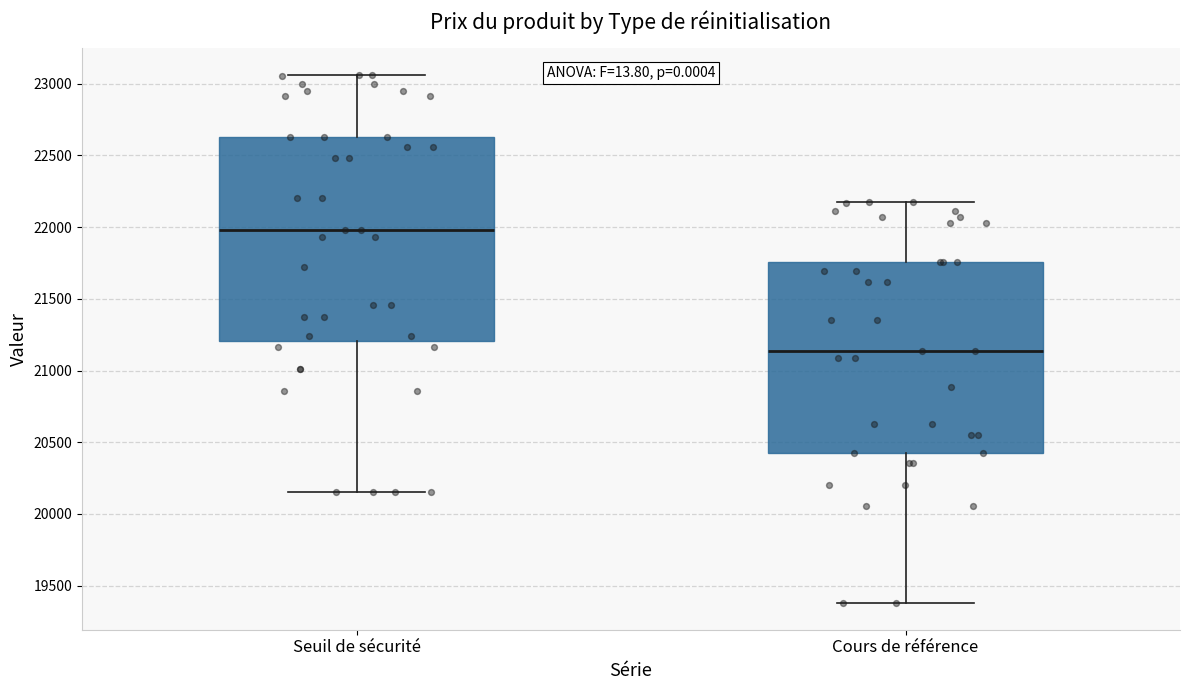

Which box is the tallest, from its lower edge to its upper edge?

Seuil de sécurité